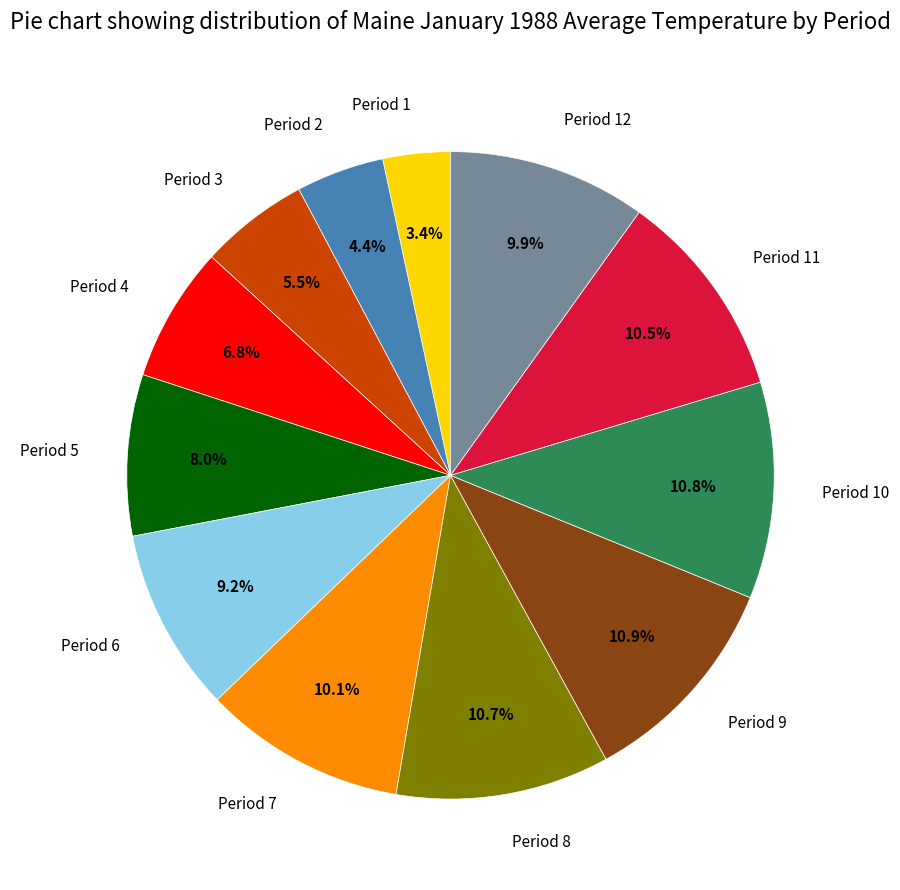

What is the smallest slice in the pie chart?

Period 1